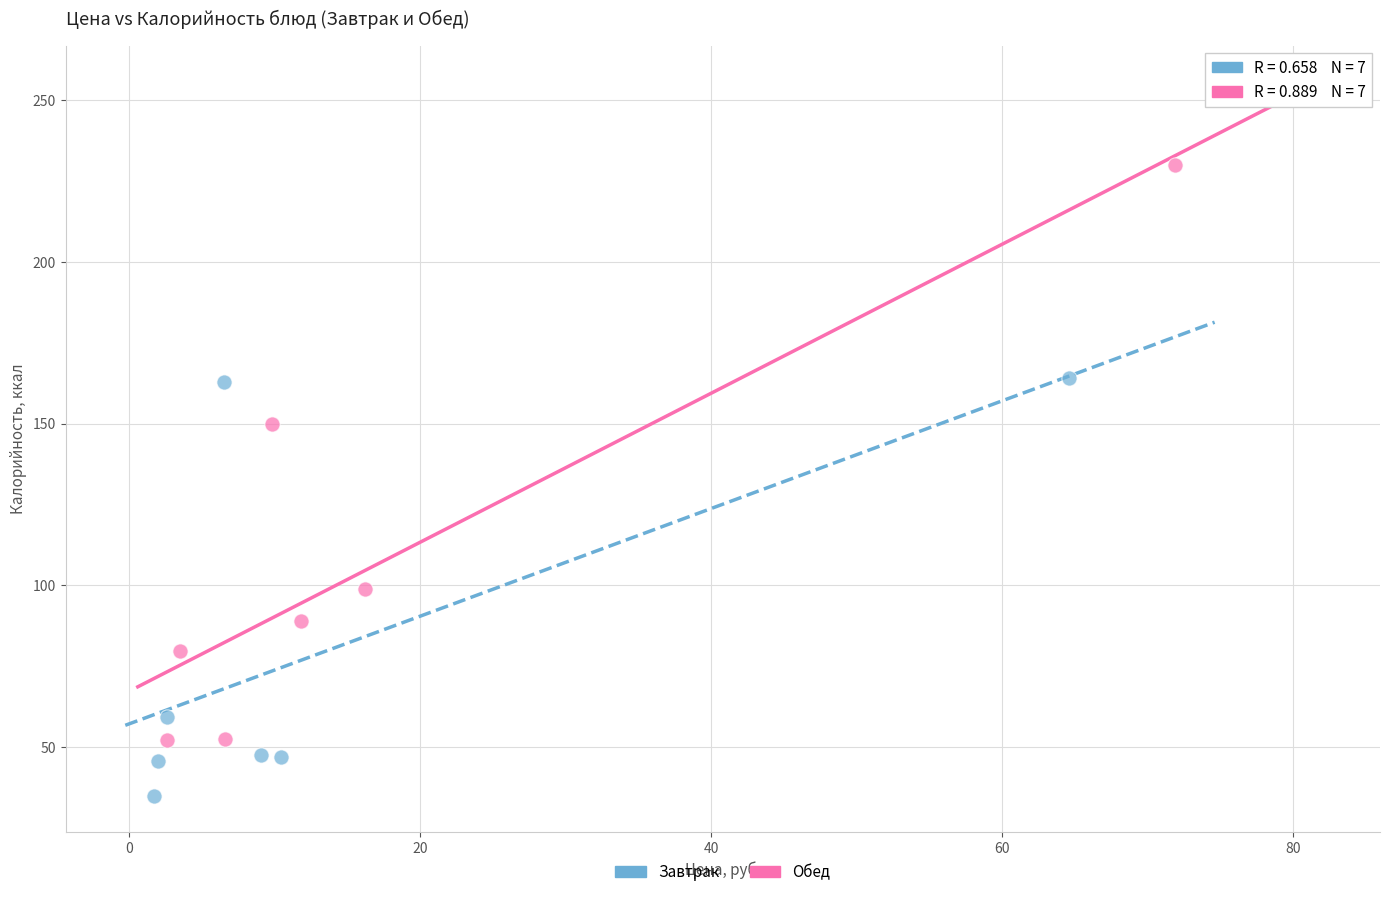

Which series has the largest Y range (max minus min)?

Обед